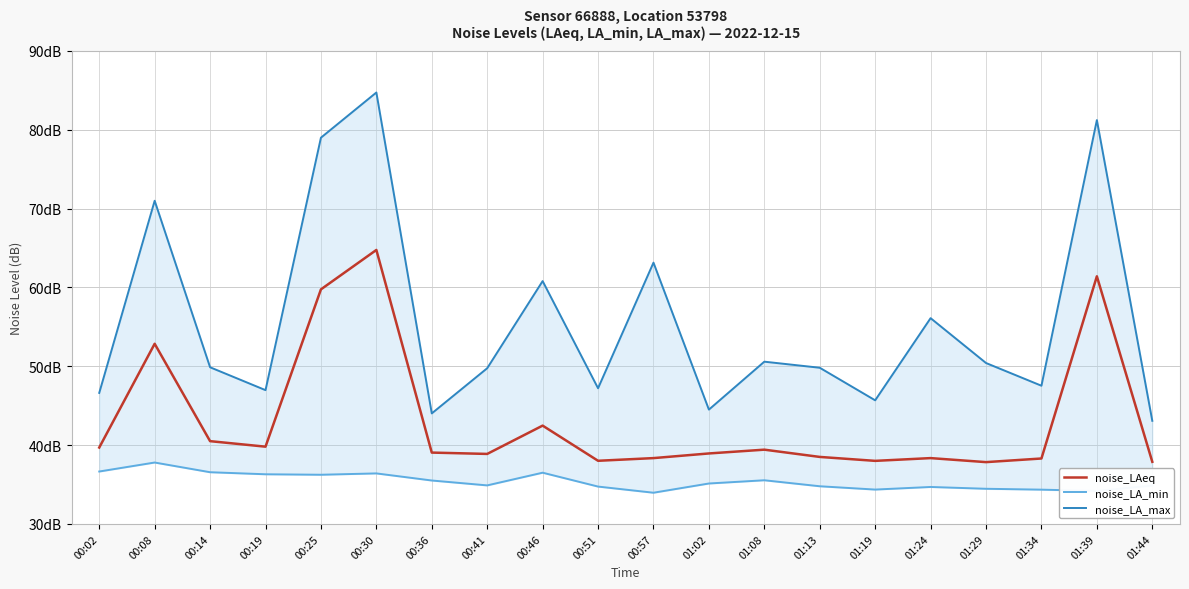

Which series has the widest spread of values?

noise_LA_max